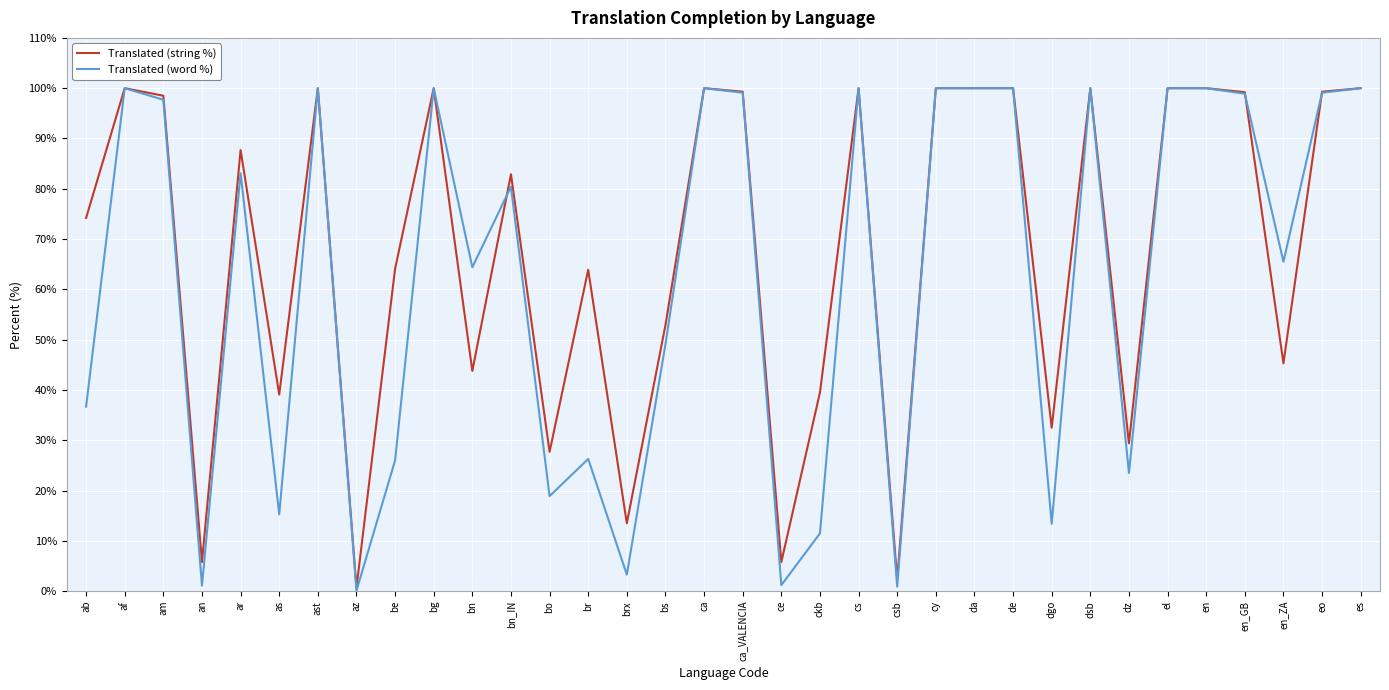

How many values in the Translated (word %) series are below 83?

17